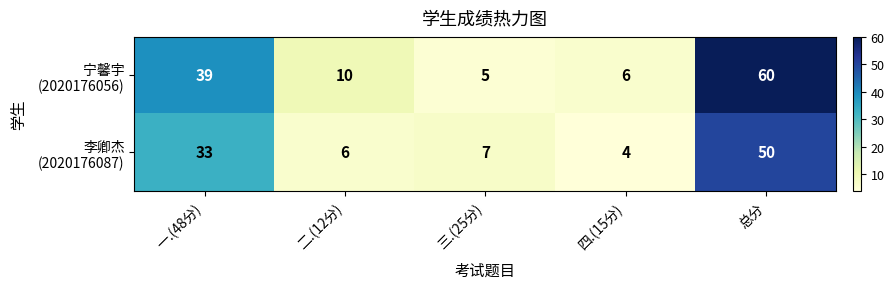

What is the difference between the highest and lowest values at 二.(12分)?

4